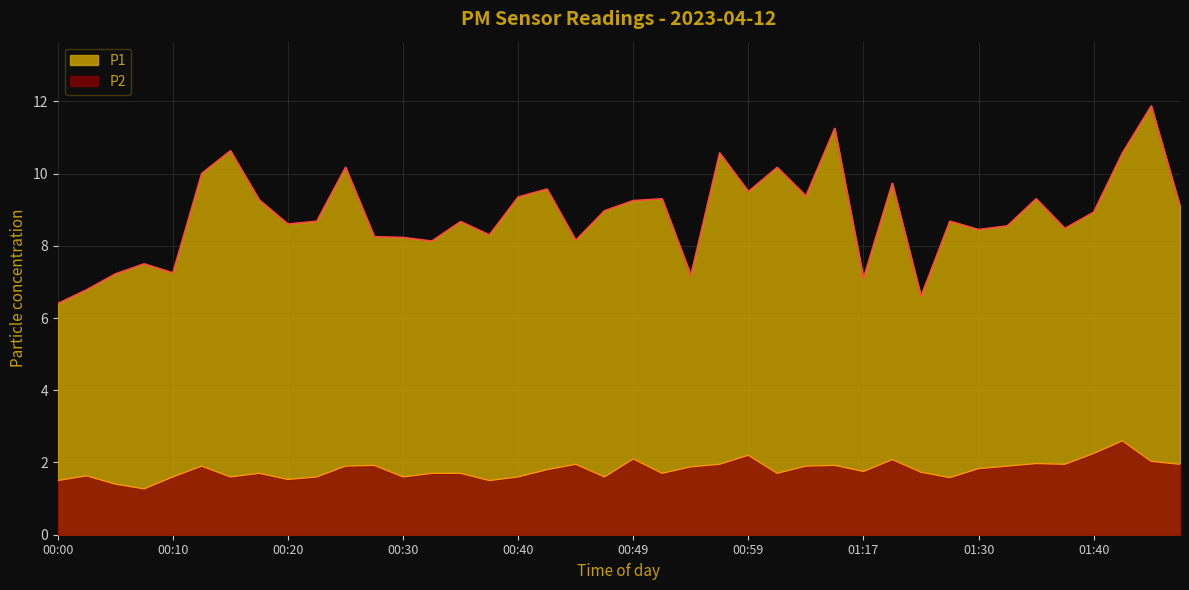

At which category does P1 reach its first local valley?

00:10